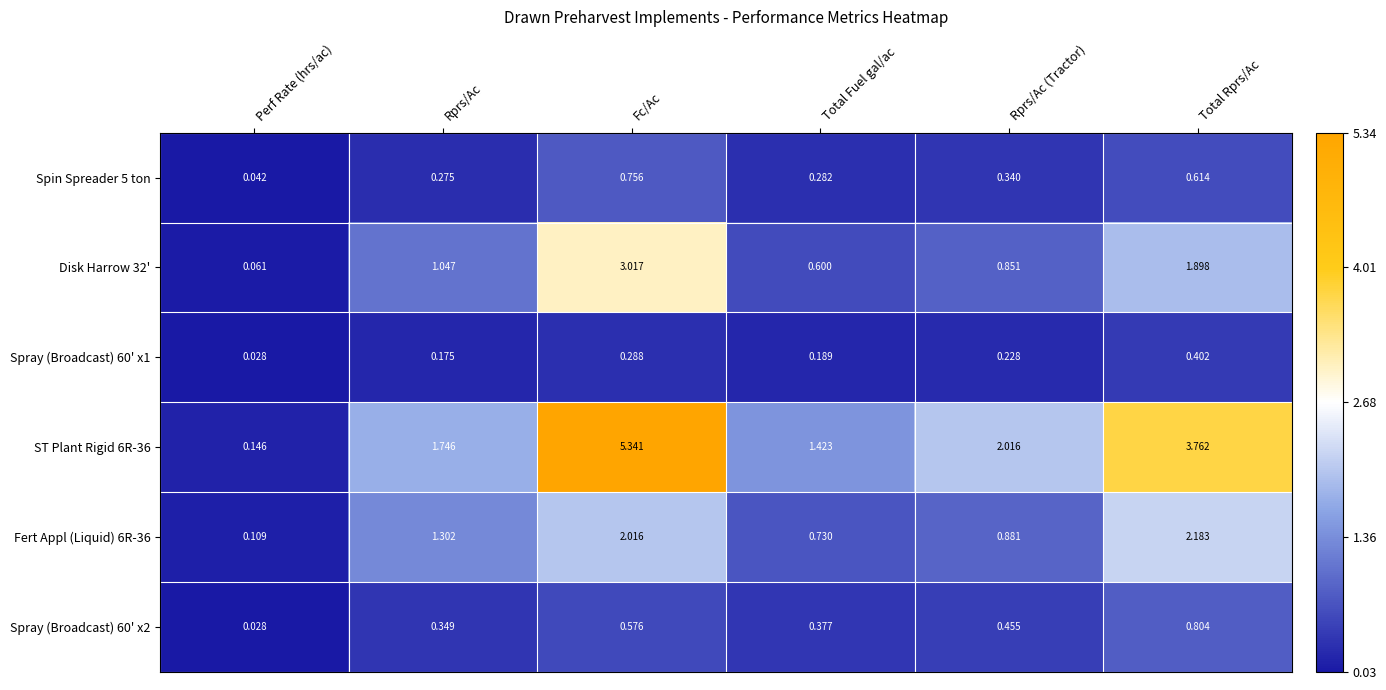

At which category is the sum across all series the highest?

Fc/Ac